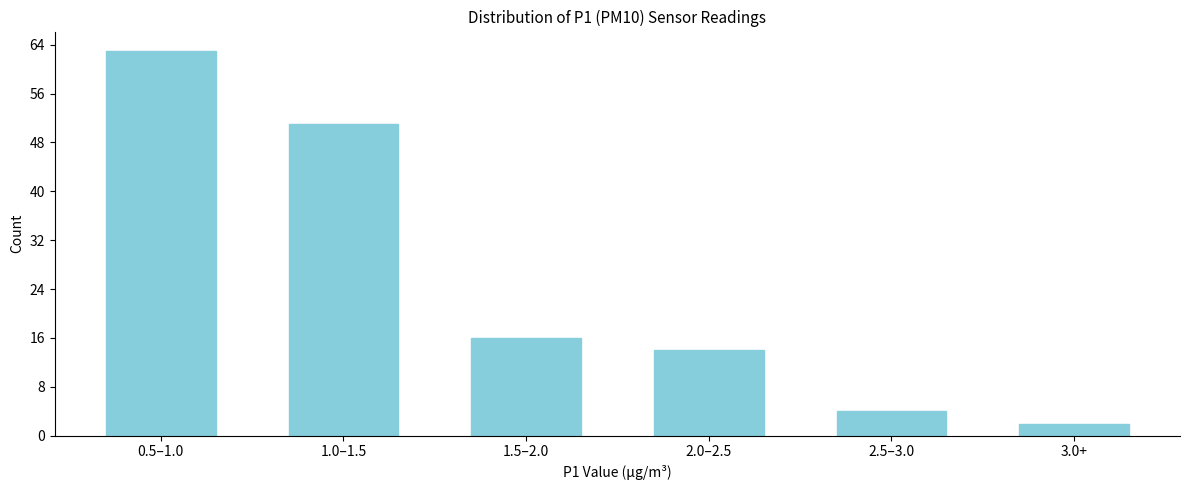

Reading left to right, transcribe all the data shown in this chart.

0.5–1.0=63	1.0–1.5=51	1.5–2.0=16	2.0–2.5=14	2.5–3.0=4	3.0+=2